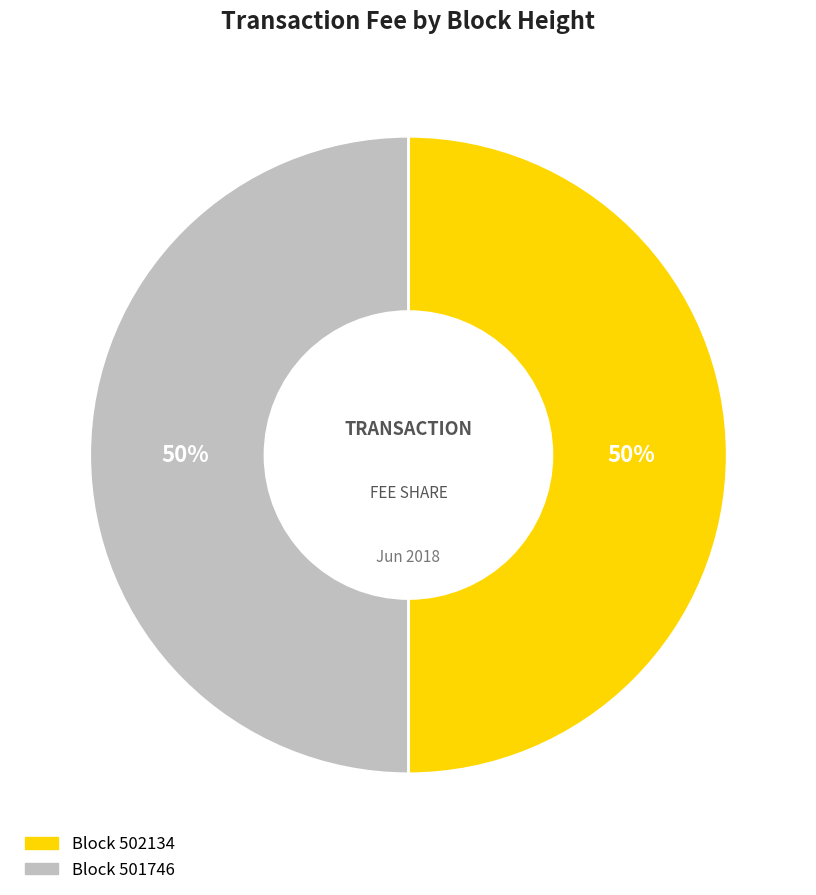

To the nearest percent, what is the average slice percentage?

50%